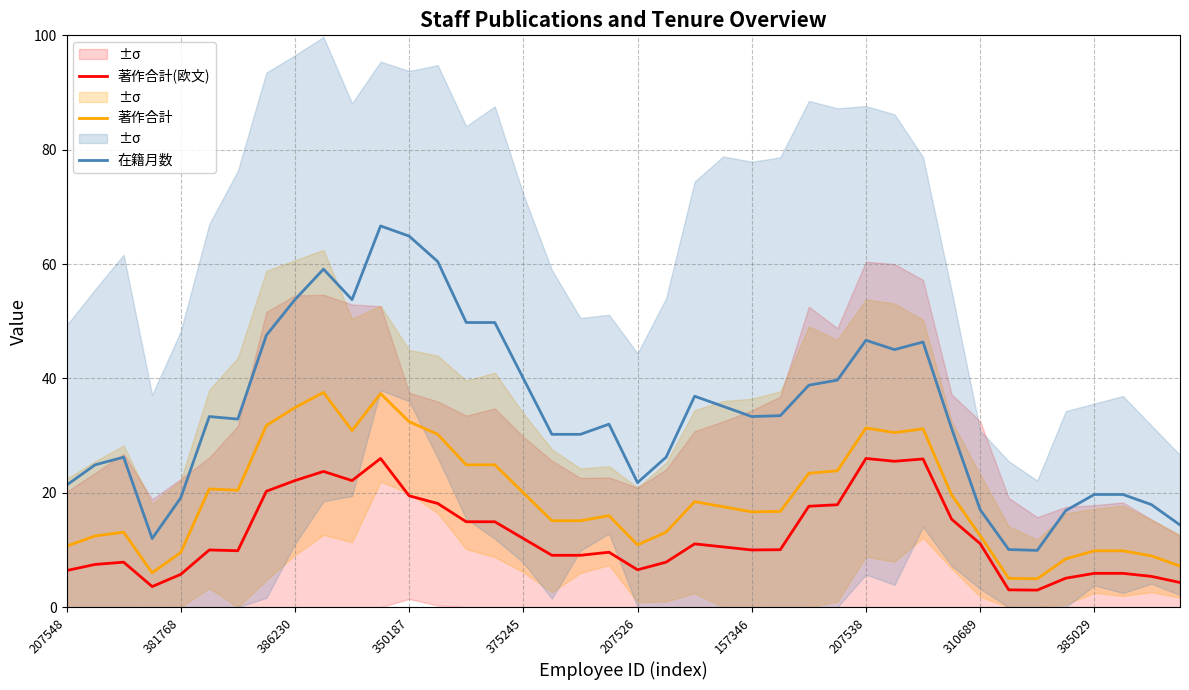

The 著作合計(欧文) series shows 6.3 at 350187. True or false?

False